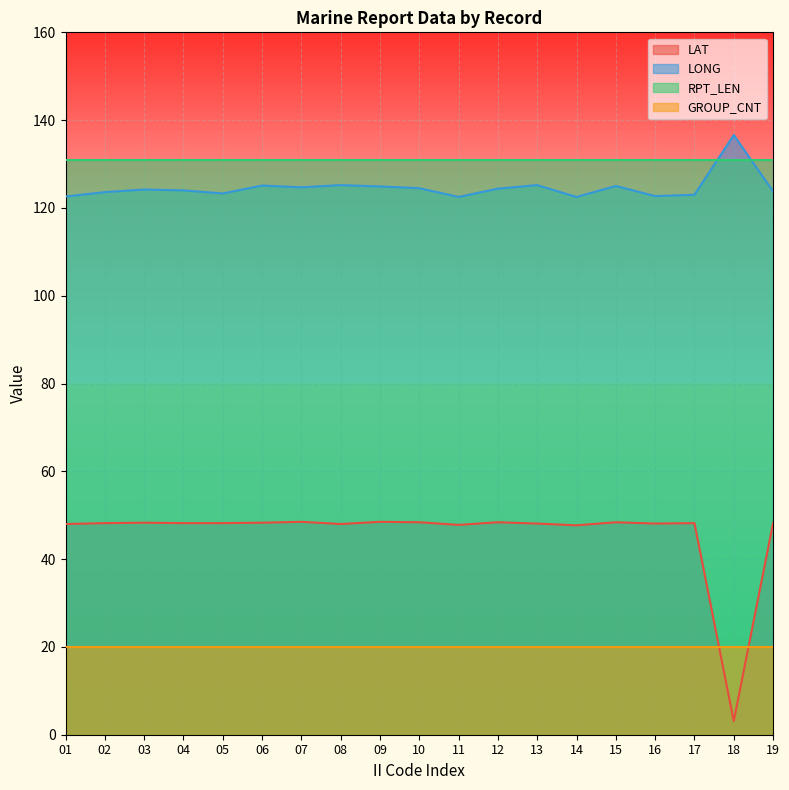

What is the sum of the LAT values at 17 and 15?

96.6